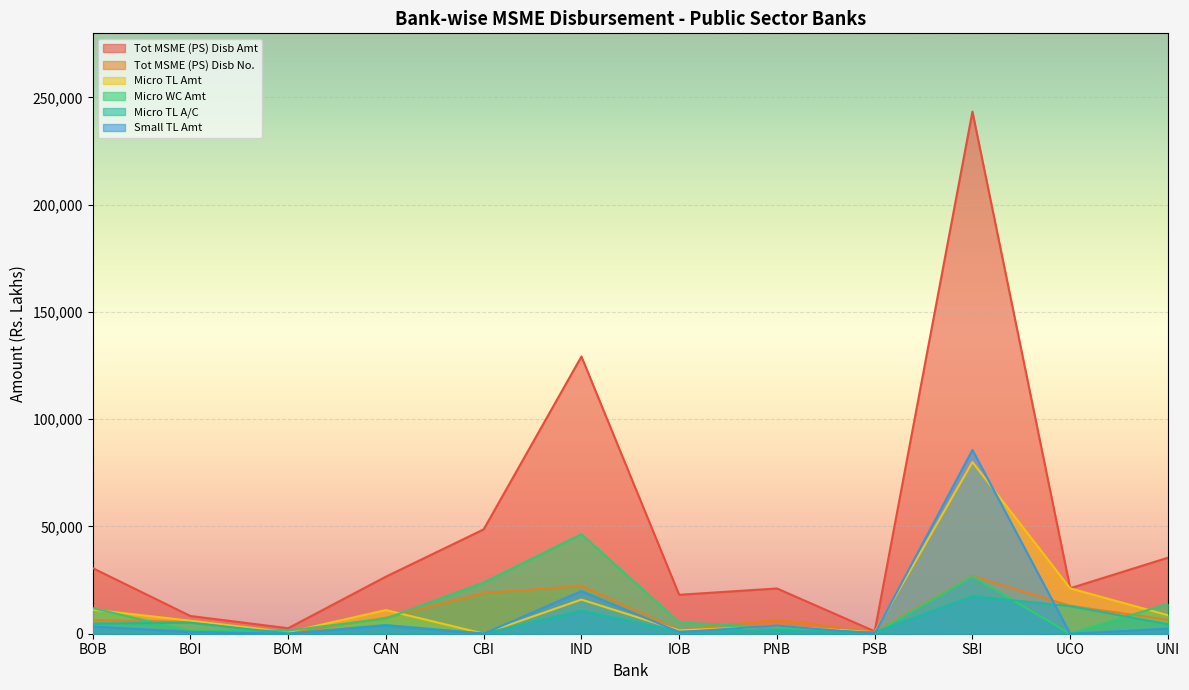

Reading left to right, list all the values displayed in this chart.

Tot MSME (PS) Disb Amt: BOB=30589.3	BOI=8261.8	BOM=2561.6	CAN=26603.4	CBI=48623.7	IND=129199.7	IOB=18142.0	PNB=21094.1	PSB=1115.5	SBI=243327.0	UCO=21192.2	UNI=35438.1
Tot MSME (PS) Disb No.: BOB=6270.0	BOI=5513.0	BOM=285.0	CAN=7434.0	CBI=18979.0	IND=22299.0	IOB=1548.0	PNB=6616.0	PSB=826.0	SBI=26830.0	UCO=12992.0	UNI=6480.0
Micro TL Amt: BOB=11220.8	BOI=6066.7	BOM=725.5	CAN=11017.9	CBI=55.2	IND=15909.6	IOB=1539.3	PNB=3506.2	PSB=698.5	SBI=80007.0	UCO=21136.5	UNI=8629.8
Micro WC Amt: BOB=11945.7	BOI=1249.7	BOM=1446.8	CAN=7060.1	CBI=23835.7	IND=46389.8	IOB=5250.1	PNB=2881.6	PSB=348.0	SBI=26669.0	UCO=0.0	UNI=13931.7
Micro TL A/C: BOB=4762.0	BOI=5165.0	BOM=102.0	CAN=4080.0	CBI=97.0	IND=10724.0	IOB=963.0	PNB=1529.0	PSB=731.0	SBI=17465.0	UCO=12891.0	UNI=4424.0
Small TL Amt: BOB=3354.7	BOI=856.6	BOM=0.0	CAN=3813.6	CBI=5.0	IND=19848.2	IOB=776.8	PNB=3786.2	PSB=42.8	SBI=85634.5	UCO=0.0	UNI=2350.2